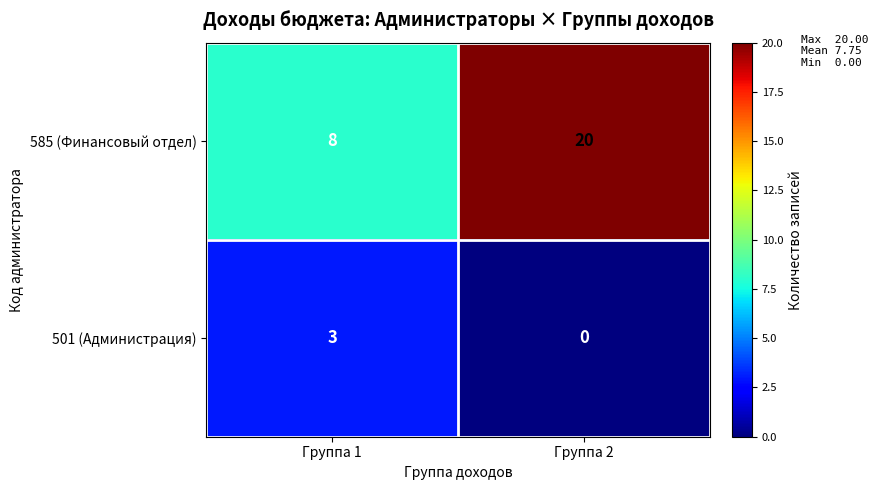

Read the 585 (Финансовый отдел) value at Группа 1, to the nearest 10.

10